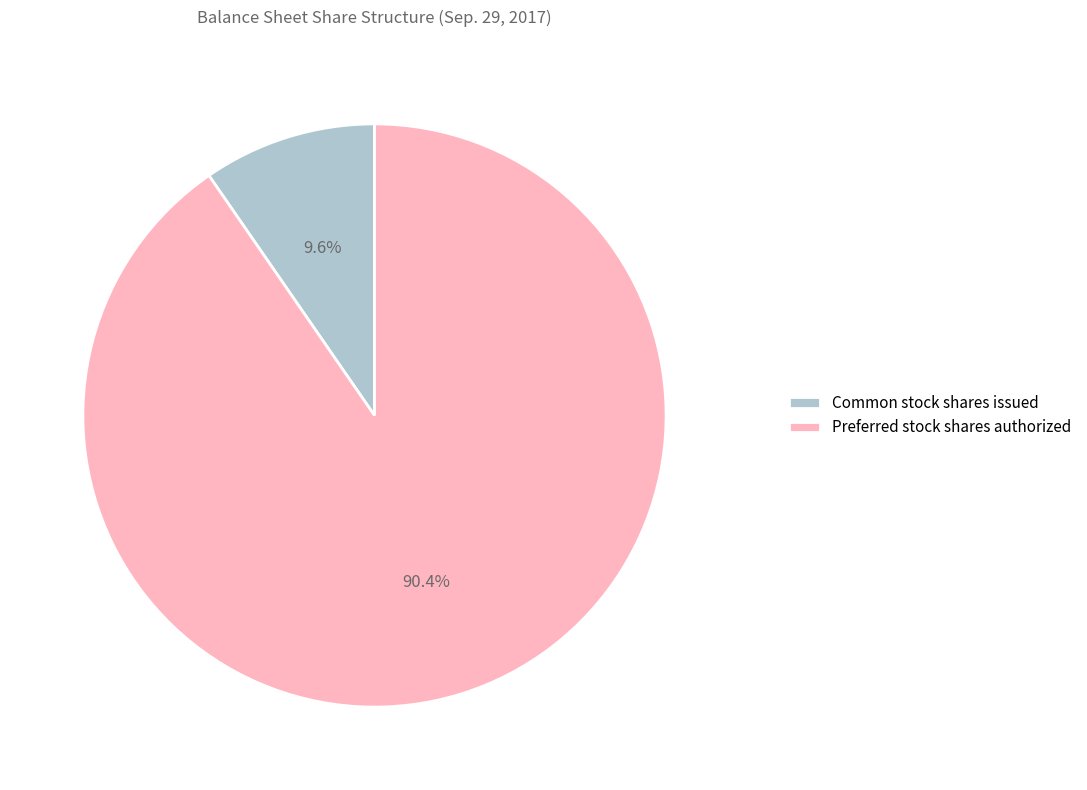

Between Preferred stock shares authorized and Common stock shares issued, which is larger?

Preferred stock shares authorized